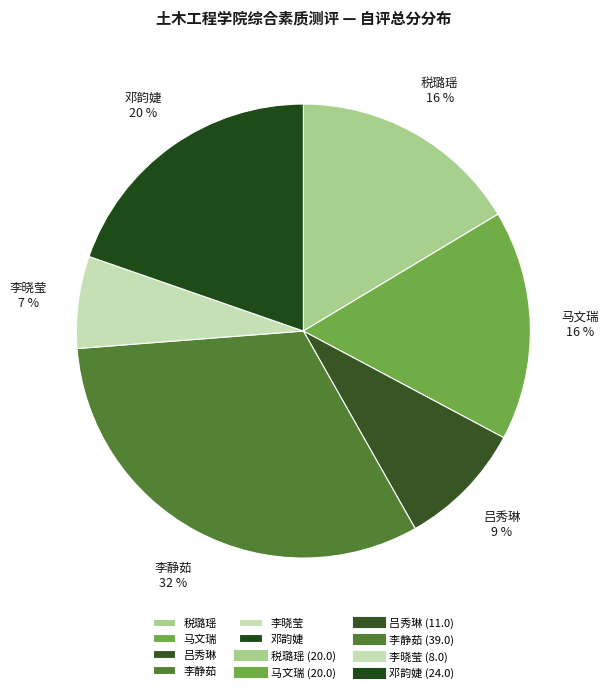

Do 李晓莹 and 李静茹 together represent more than half of the pie?

No